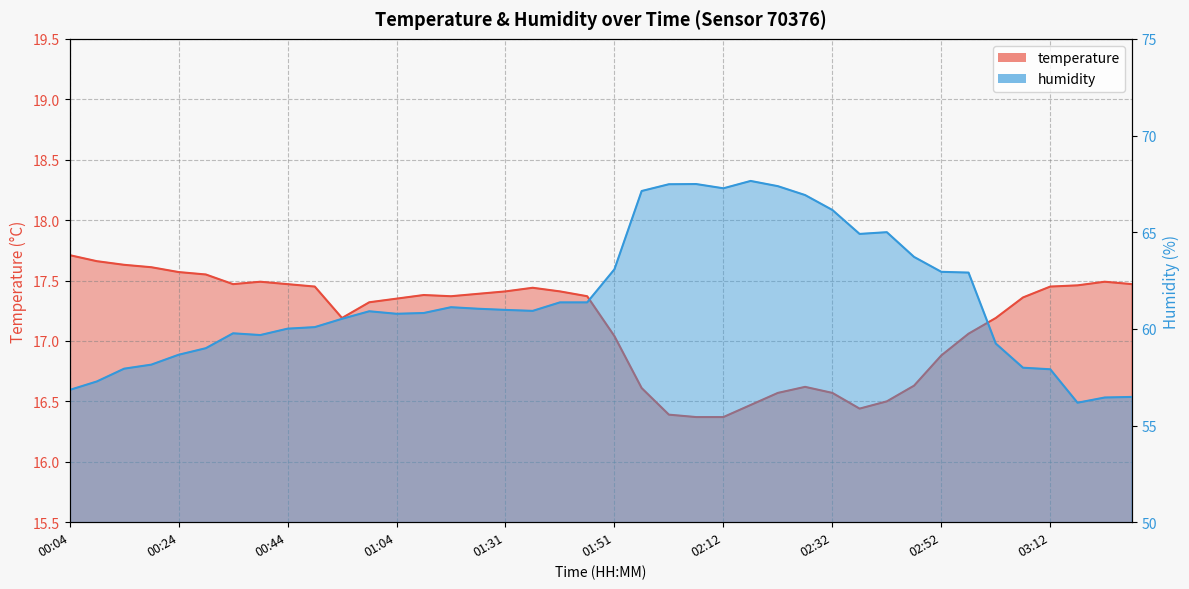

Read the humidity value at 00:34.

59.8